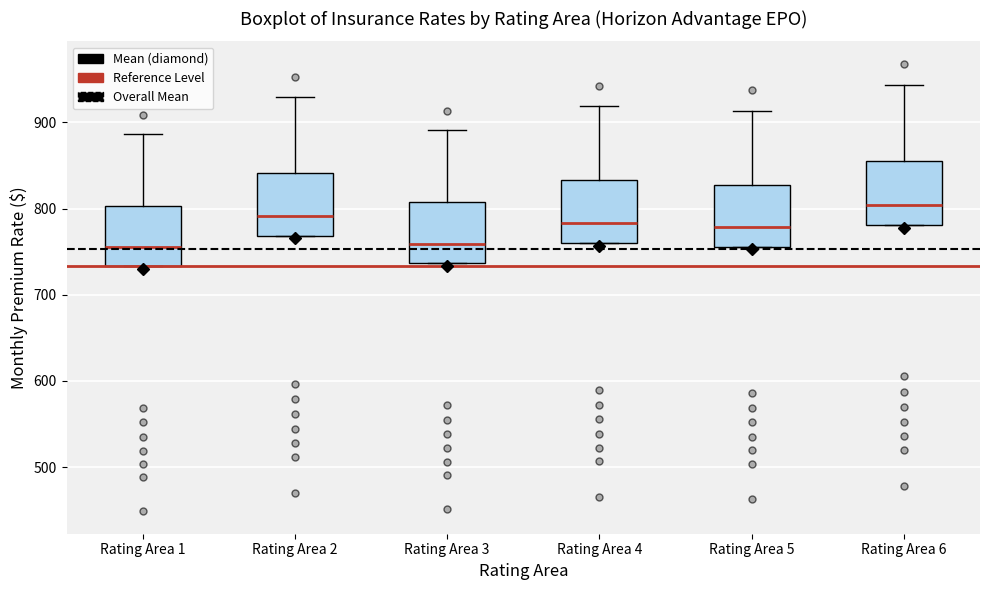

Reading left to right, read every box against the y-axis: the position of its median line, the range the box covers, and the ends of its whiskers. The values are not printed on the chart, so give them approximately, as read against the axis.

Rating Area 1: median 750, box 730 to 800, whiskers 730 to 890
Rating Area 2: median 790, box 770 to 840, whiskers 770 to 930
Rating Area 3: median 760, box 740 to 810, whiskers 740 to 890
Rating Area 4: median 780, box 760 to 830, whiskers 760 to 920
Rating Area 5: median 780, box 760 to 830, whiskers 760 to 910
Rating Area 6: median 800, box 780 to 860, whiskers 780 to 940